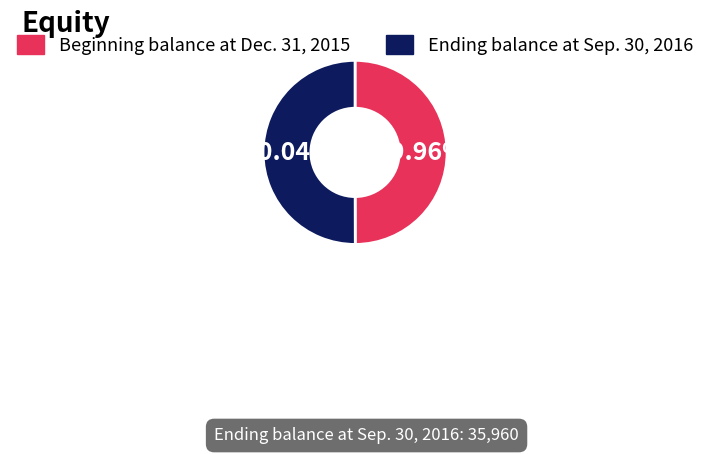

Is there a majority slice in this chart?

Yes